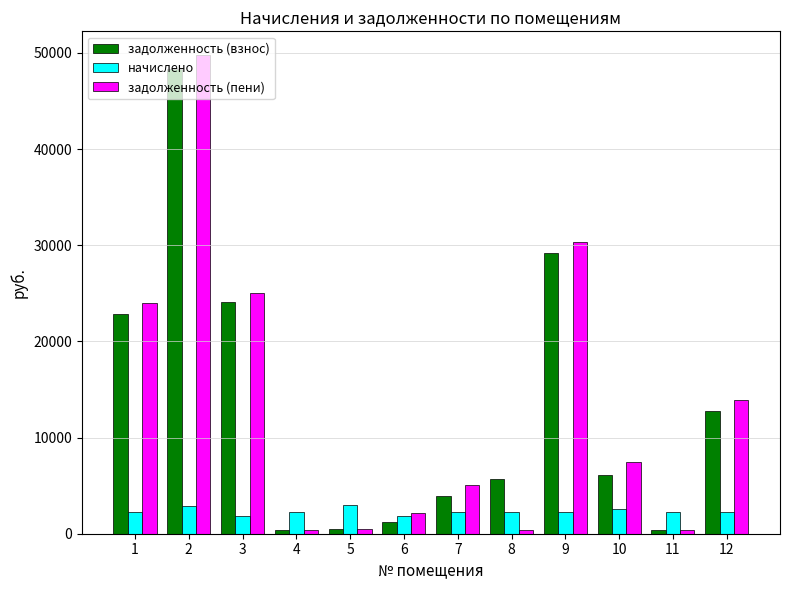

What is the approximate value of задолженность (пени) at 12?

13927.5